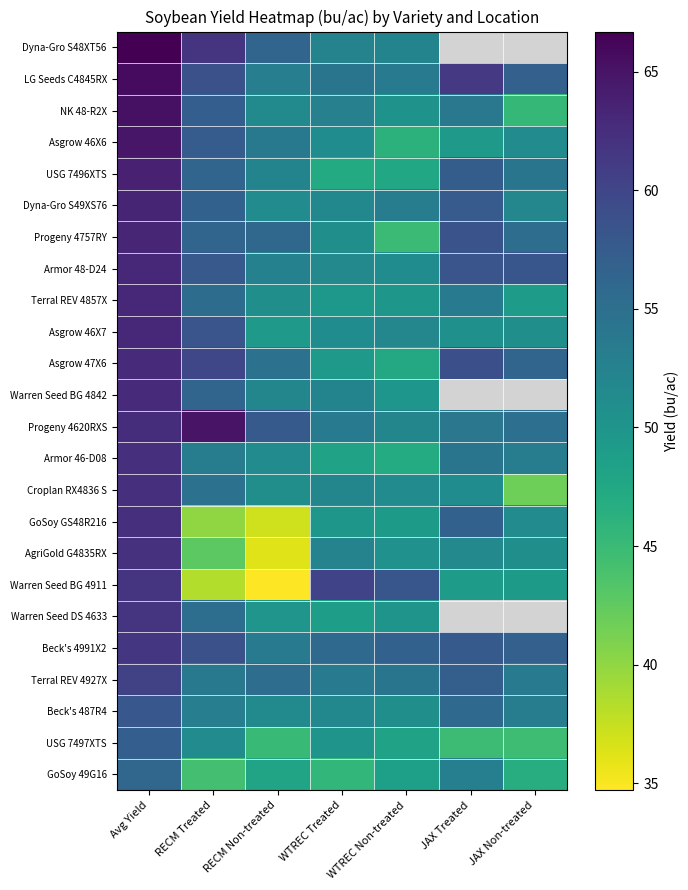

Which label corresponds to the smallest value in the chart?

RECM Non-treated